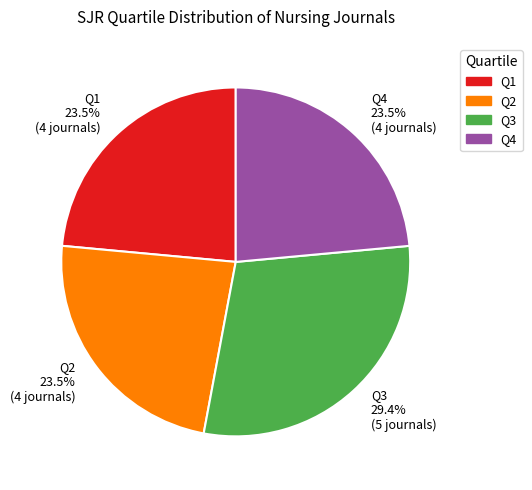

Does any single category account for the majority?

No